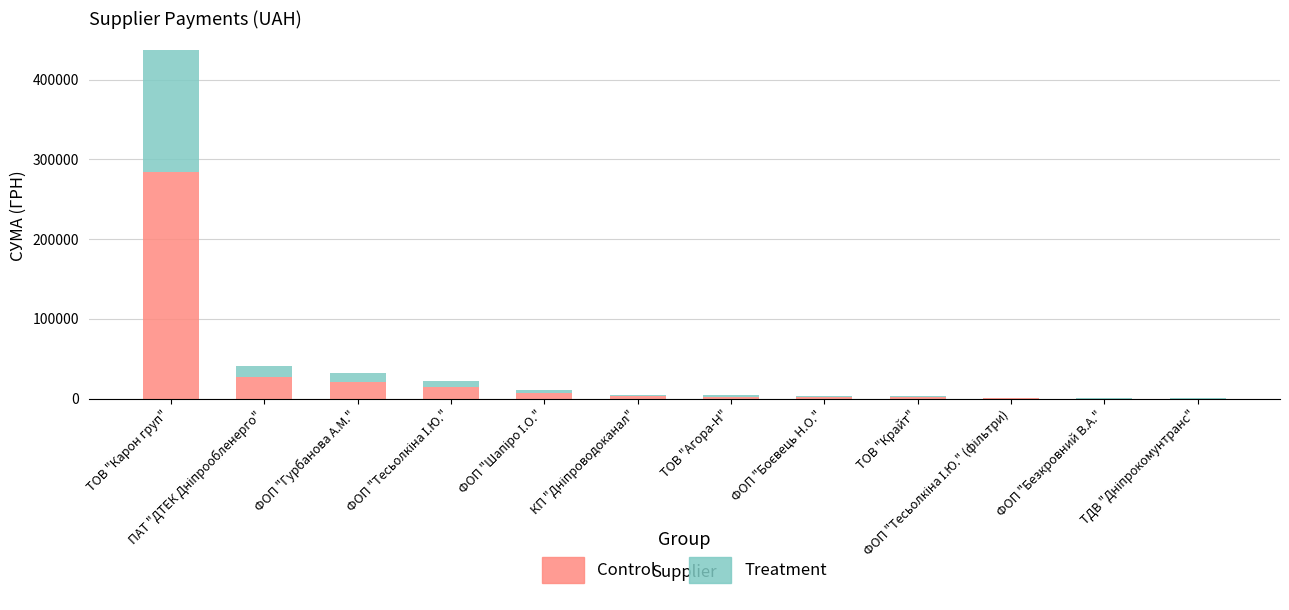

Is it true that Control equals 283777.2 at ТОВ "Карон груп"?

True